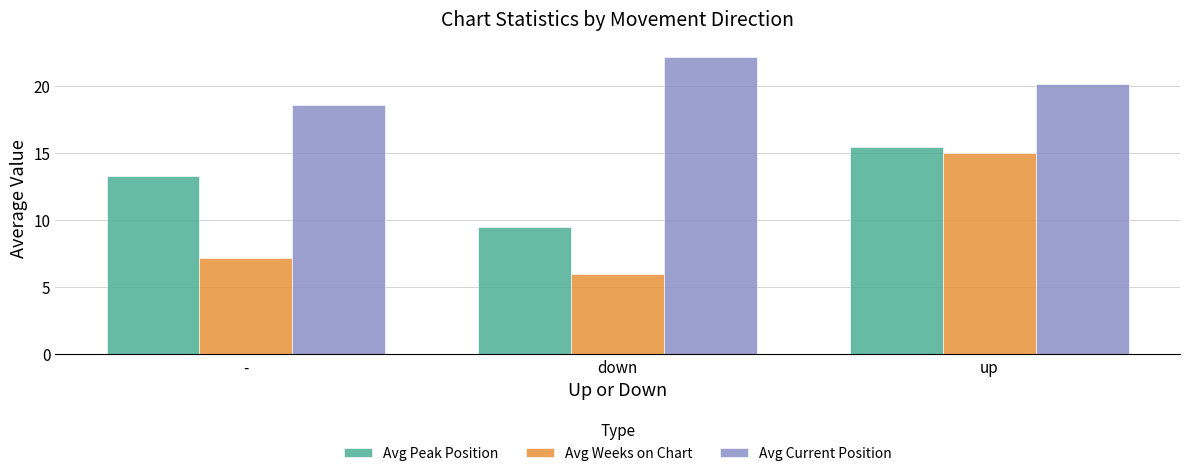

Is the value of Avg Weeks on Chart at up greater than the value of Avg Current Position at -?

No